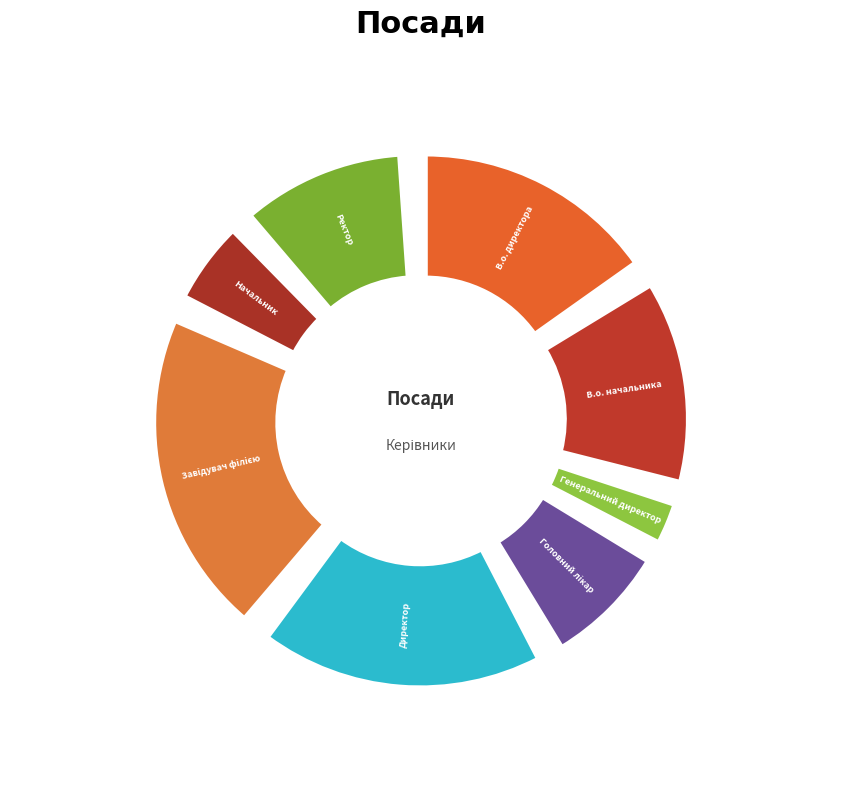

The В.о. начальника slice represents 14% of the pie. True or false?

True